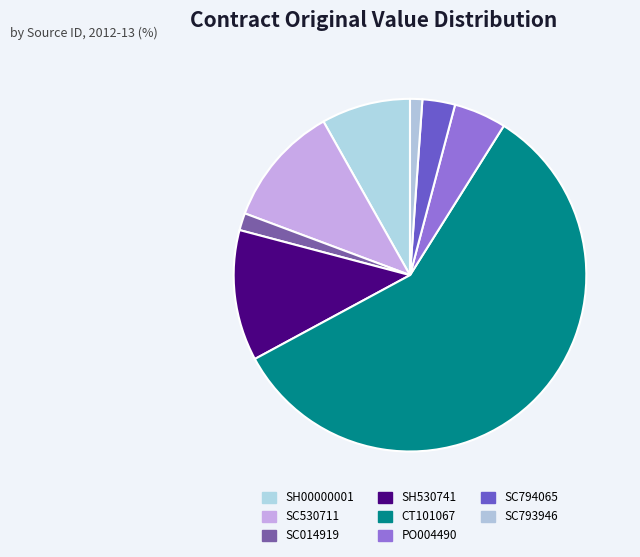

Which category has the smallest portion of the pie?

SC793946